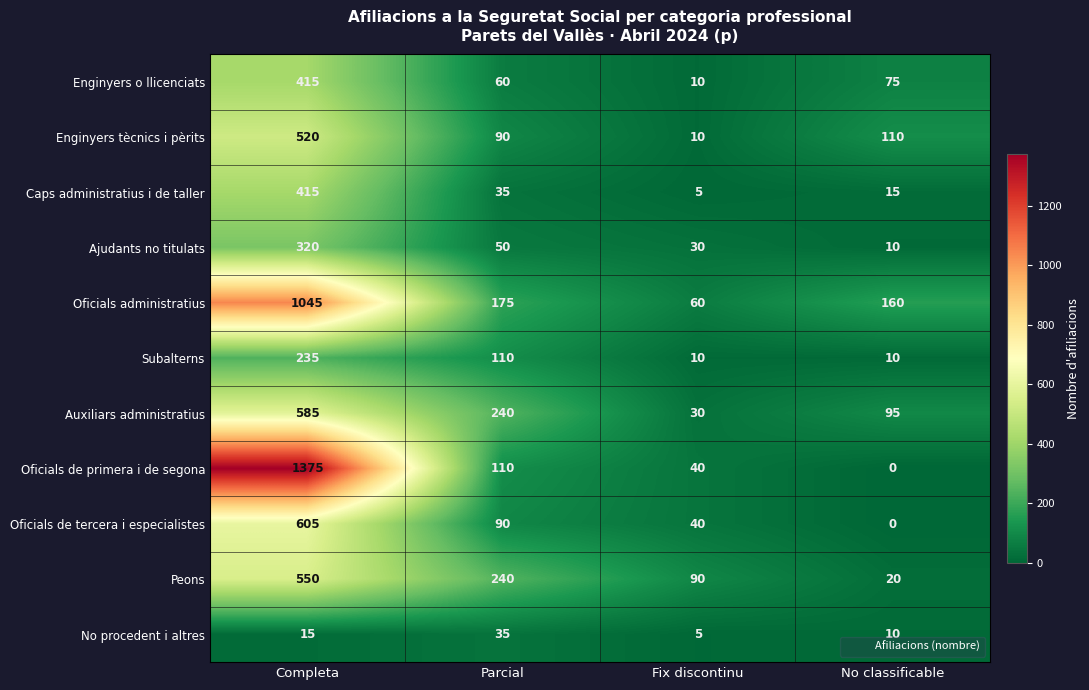

List the labels in order of Oficials de tercera i especialistes value, smallest first.

No classificable, Fix discontinu, Parcial, Completa